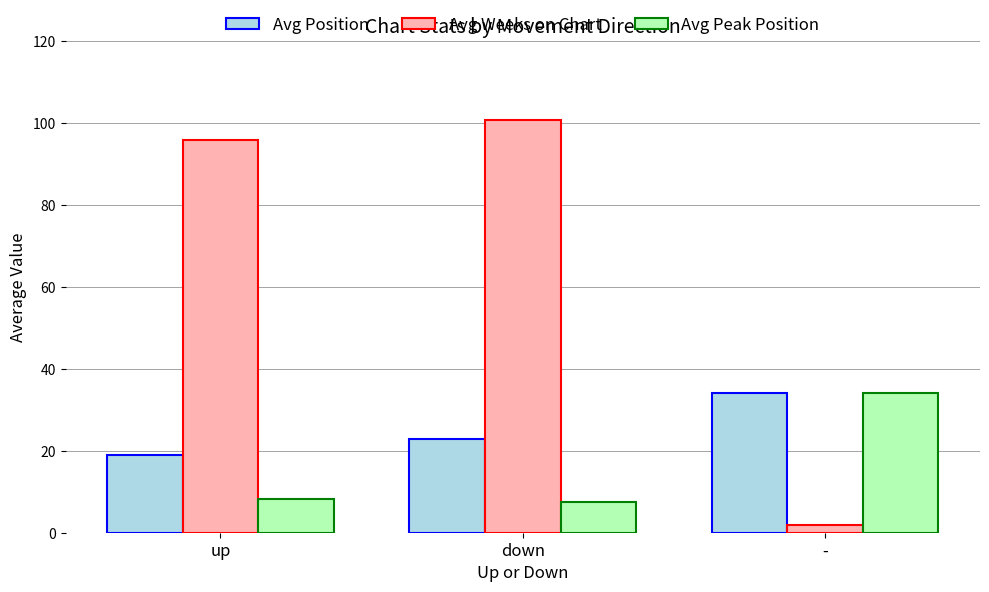

Rank the categories by Avg Weeks on Chart value from lowest to highest.

-, up, down